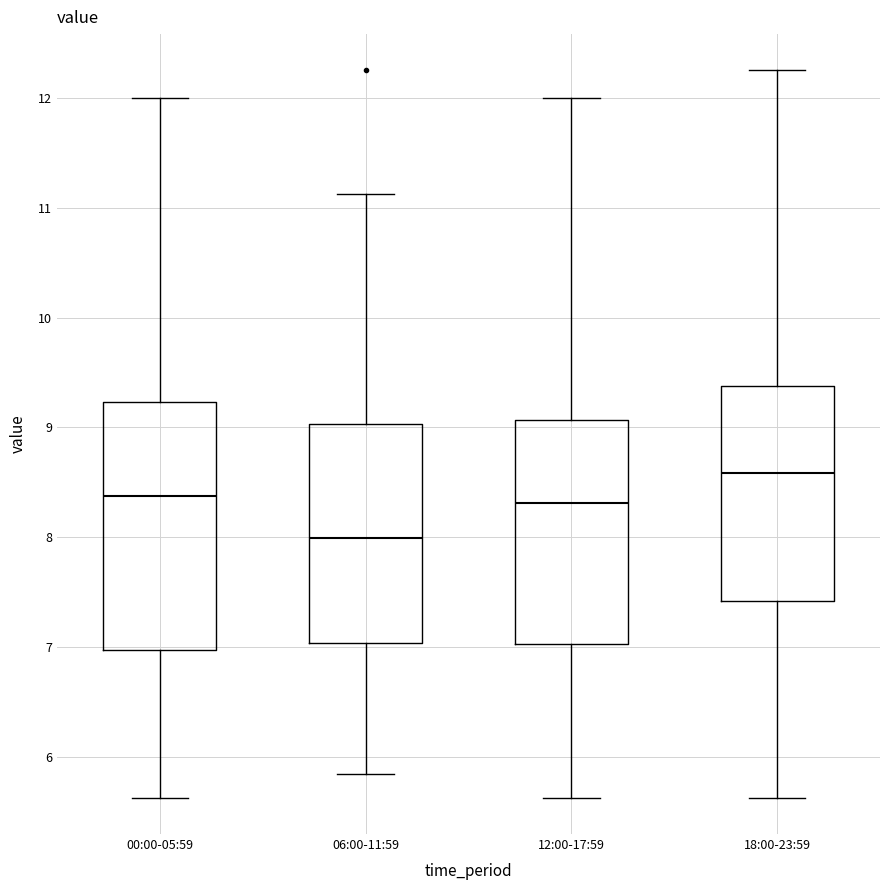

Which box is the tallest, from its lower edge to its upper edge?

00:00-05:59